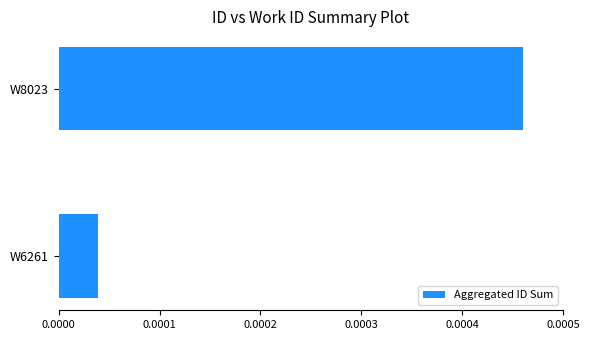

Where is the data nearest to the value 0?

W6261